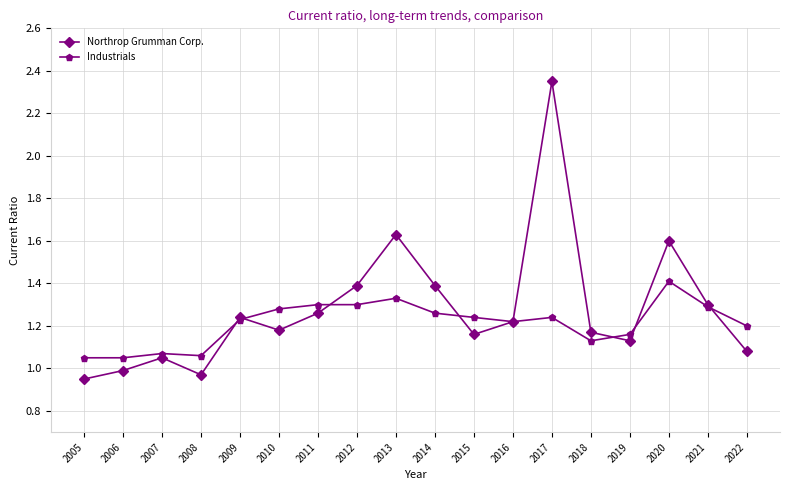

Which series has the largest total across all categories?

Northrop Grumman Corp.